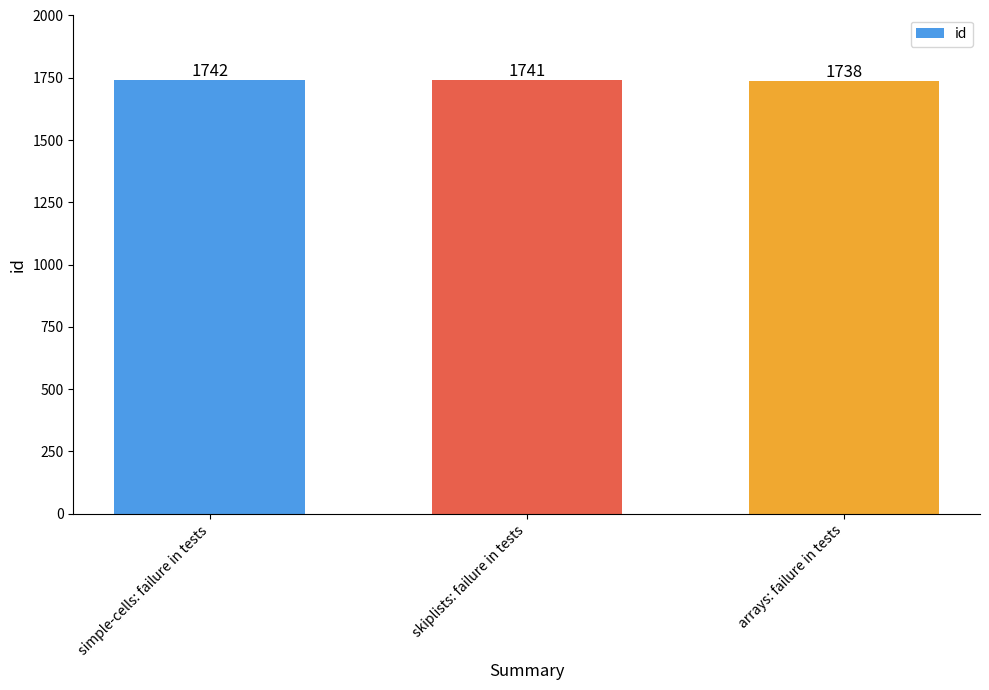

Are the bars grouped side by side (vs. stacked)?

No